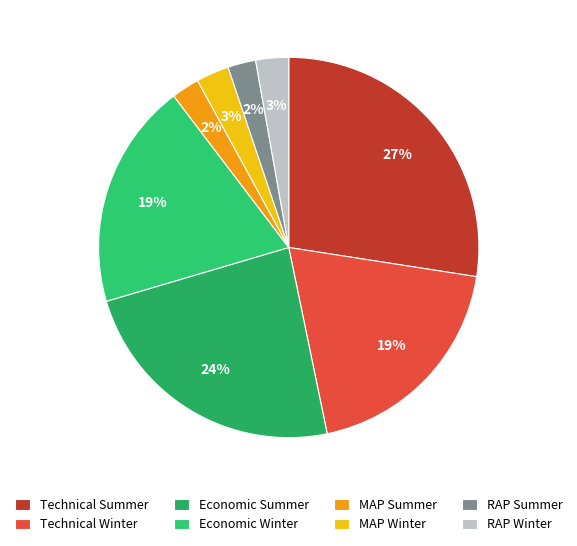

Count the number of slices in the pie.

8